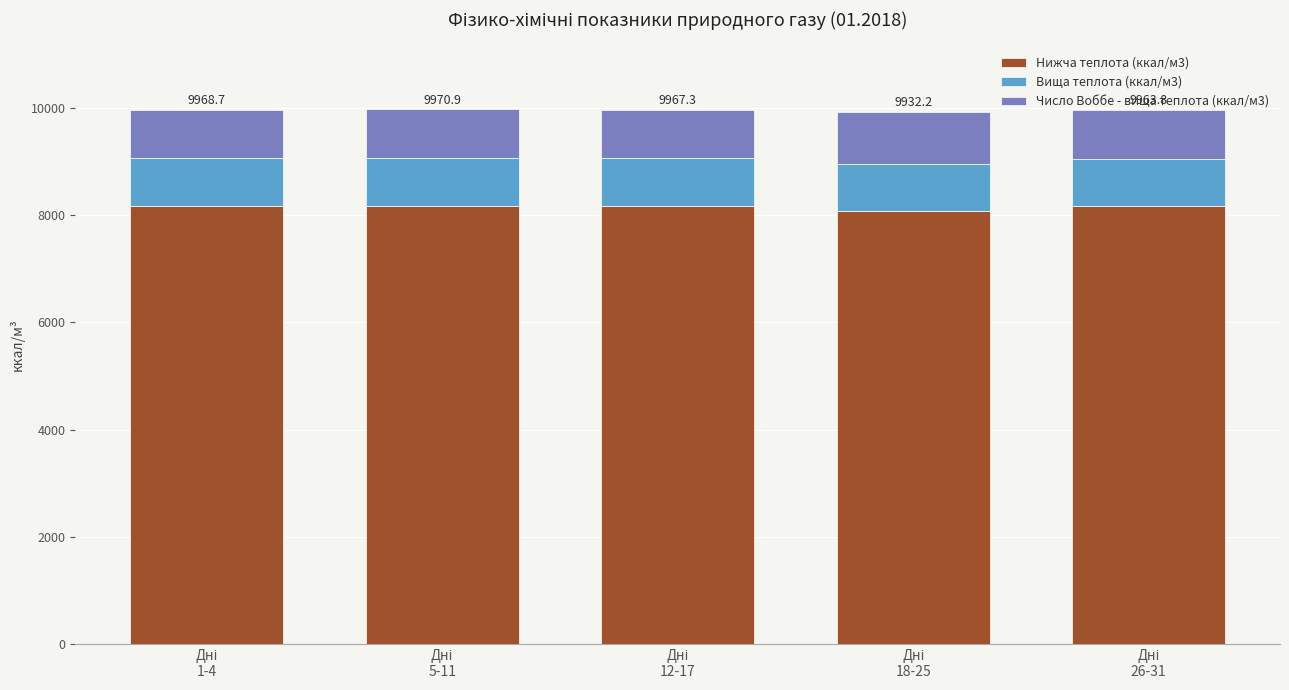

What is the maximum value for Нижча теплота (ккал/м3)?

8175.5